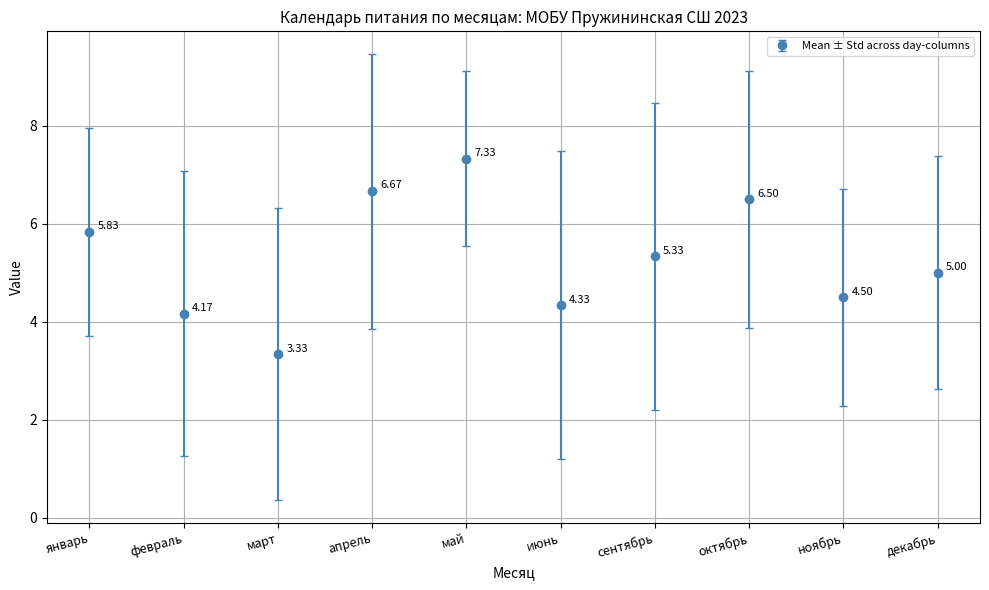

What is the sum of all values?

53.0